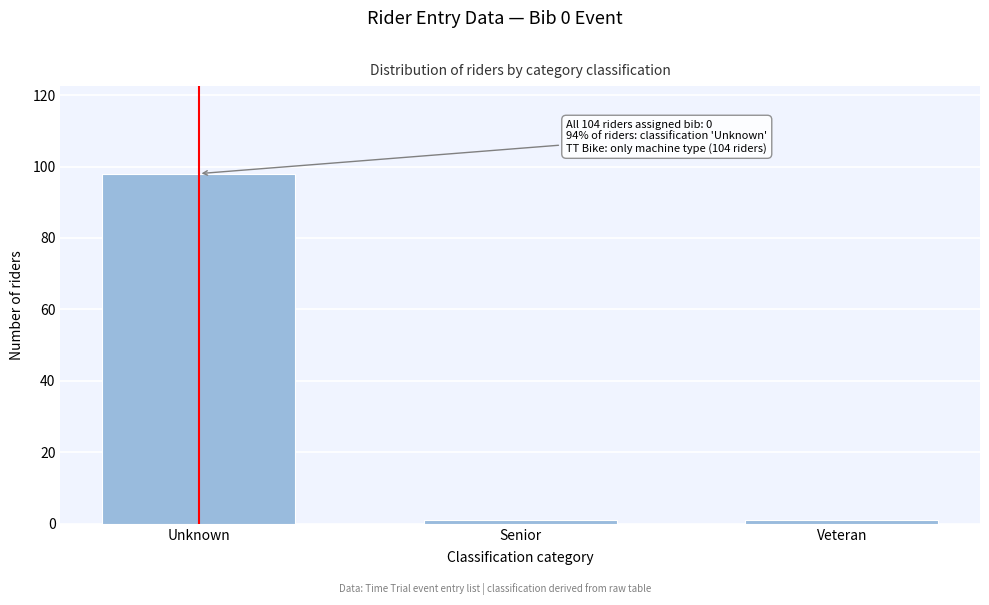

Reading left to right, transcribe all the data shown in this chart.

Unknown=98	Senior=1	Veteran=1